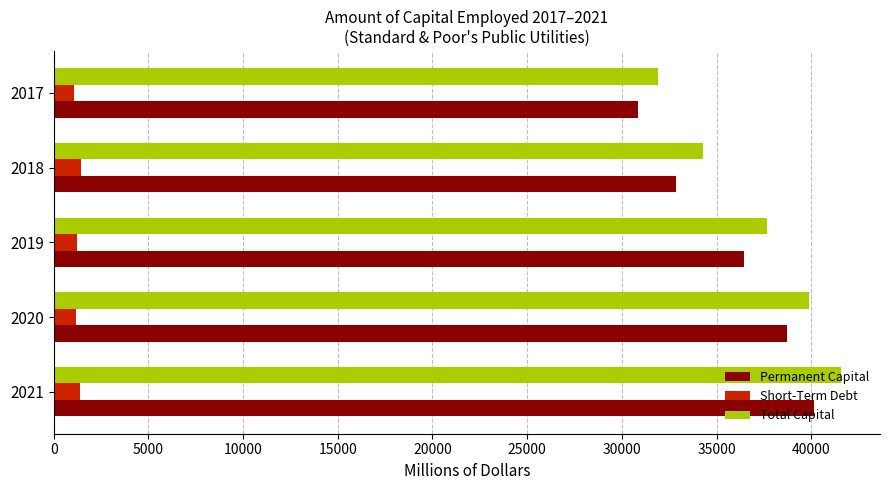

The value of Permanent Capital at 2018 is 49066.1. True or false?

False